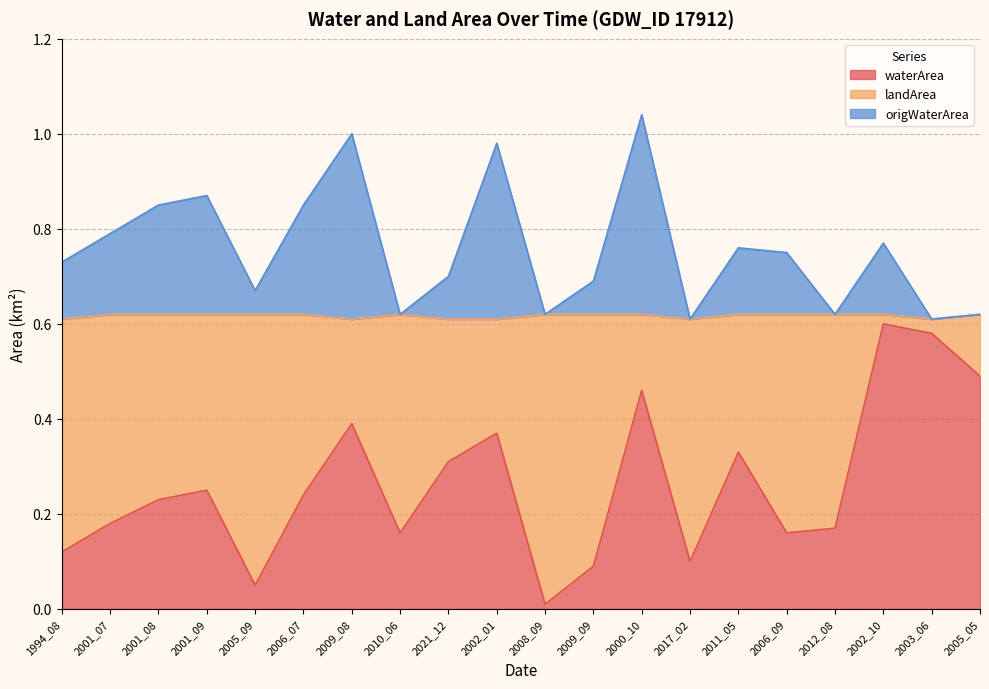

What is the label of the 14th point from the left?

2017_02